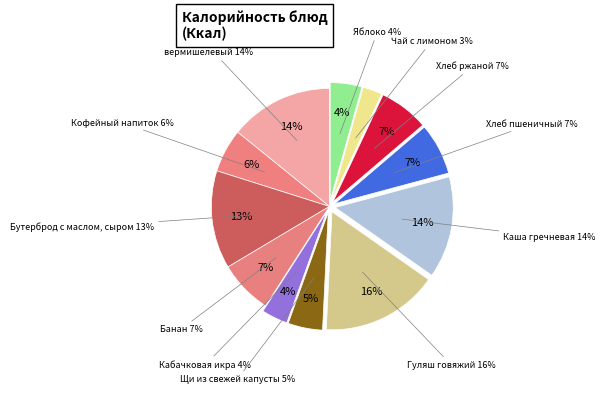

The Каша гречневая slice represents 5% of the pie. True or false?

False